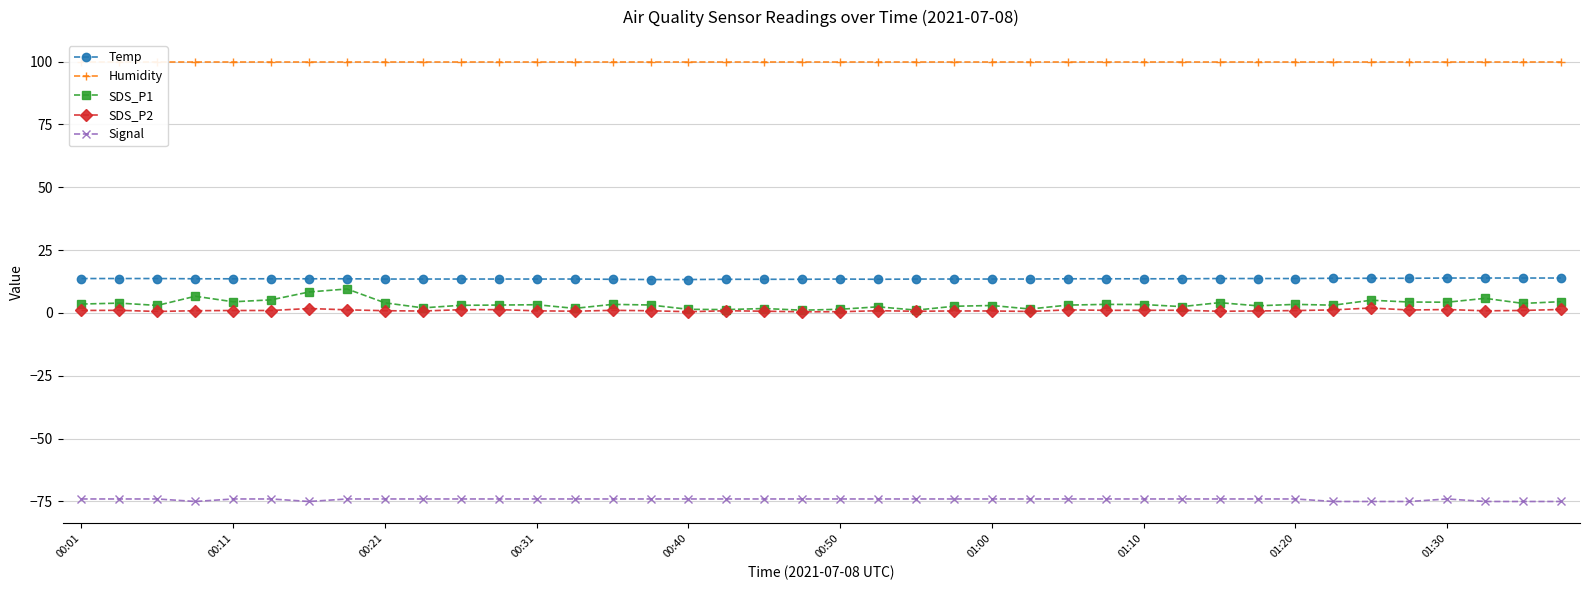

Which series has the largest range (max minus min)?

SDS_P1